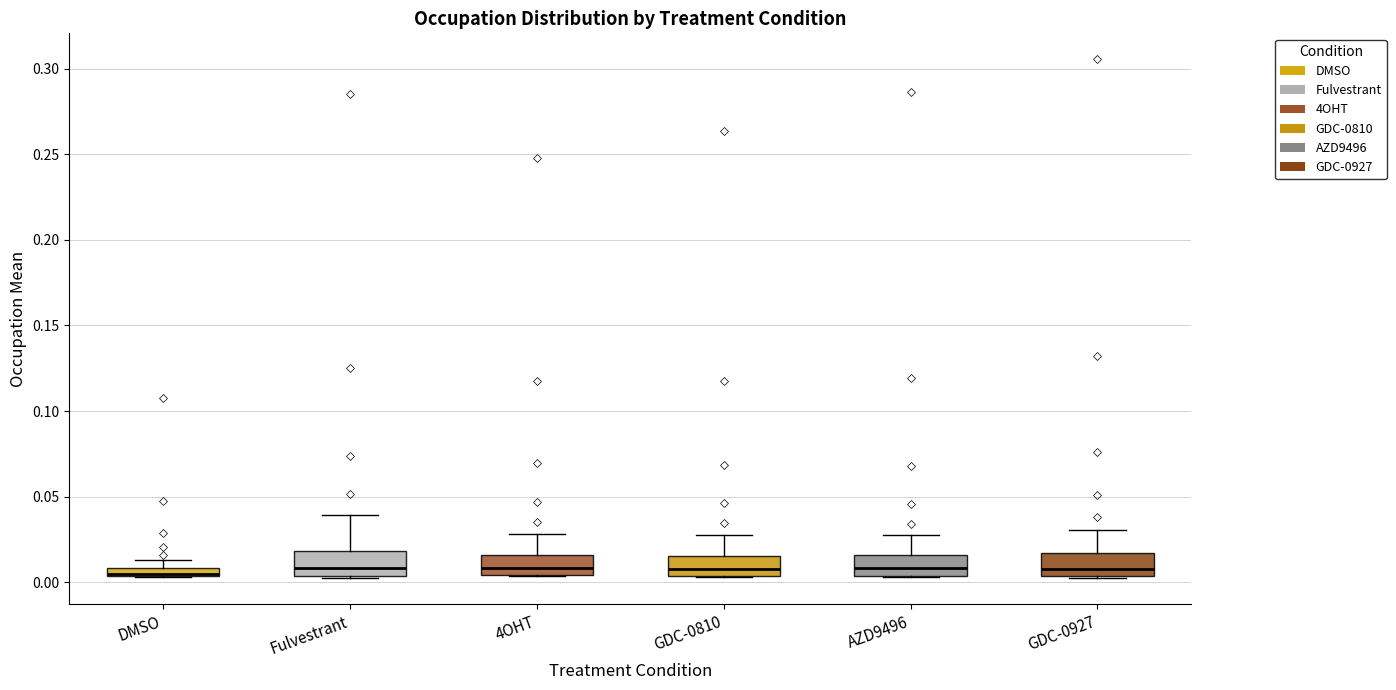

Where is the upper edge of the box for 4OHT on the y-axis? The values are not printed on the chart, so give them approximately, as read against the axis.

0.015